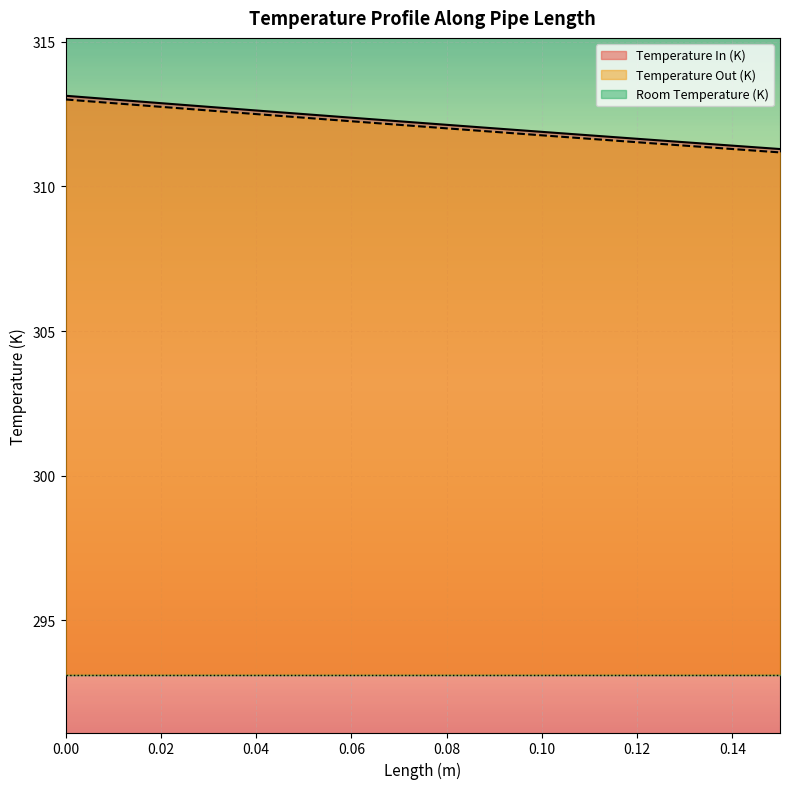

What is the total value across all series at 0.04?

918.2